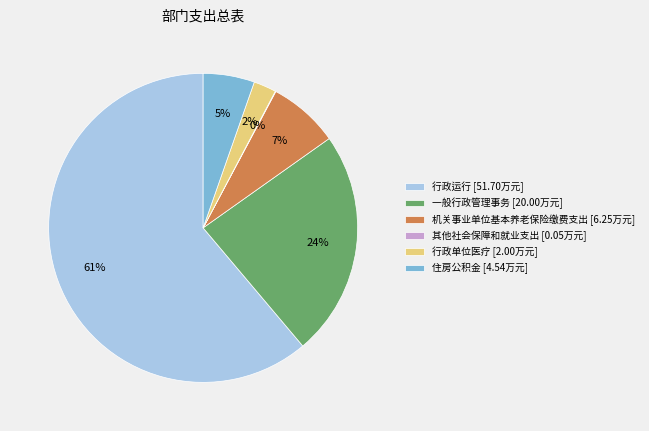

To the nearest percent, what is the combined percentage of 一般行政管理事务 [20.00万元] and 行政单位医疗 [2.00万元]?

26%